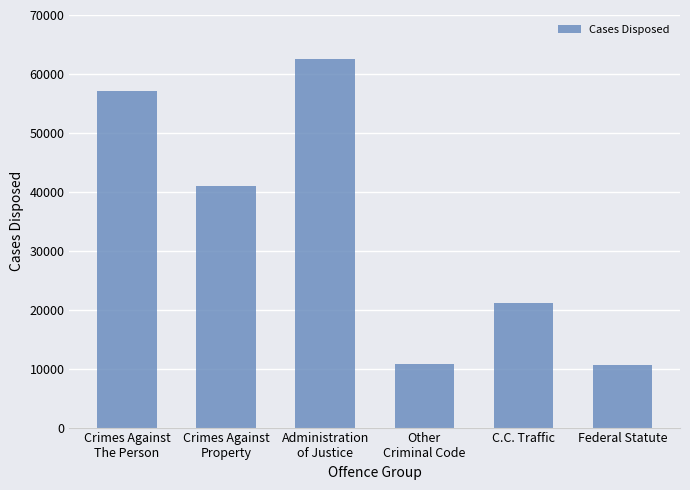

Is it true that the value at Crimes Against
The Person is 38103?

False